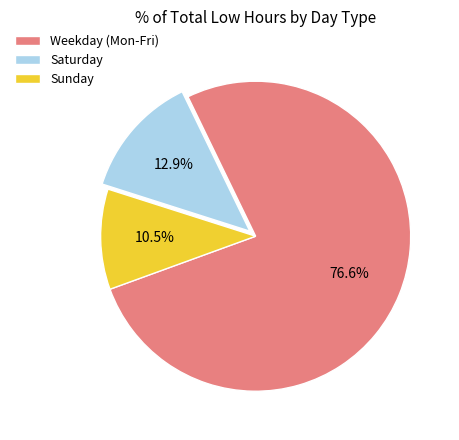

To the nearest percent, what is the difference between the largest and smallest slice percentages?

66%